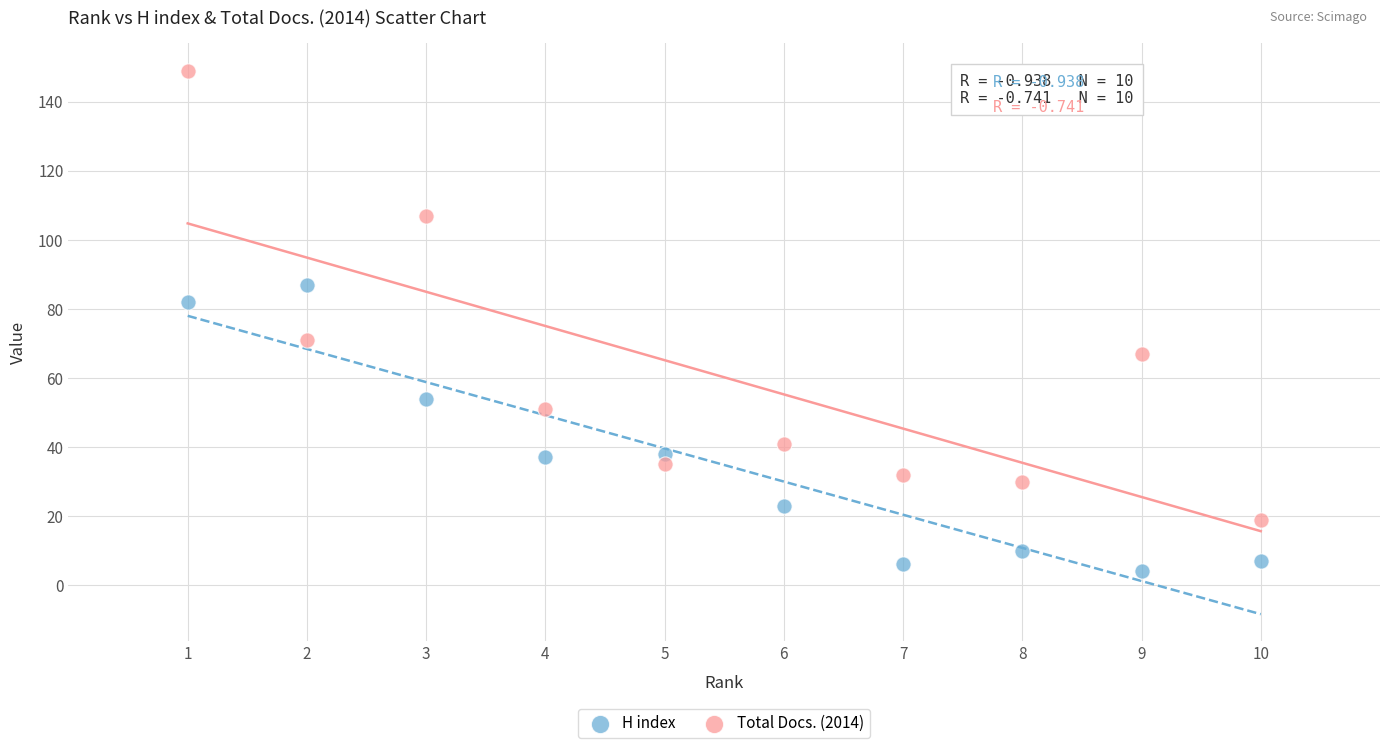

Which series reaches the minimum Y coordinate?

H index